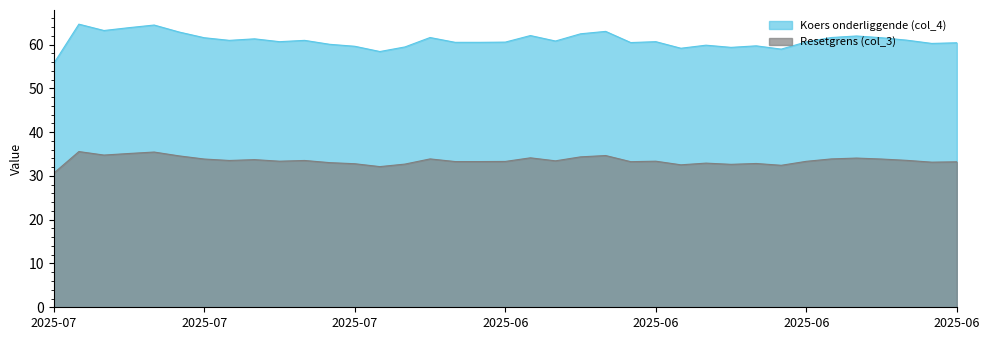

The Resetgrens (col_3) series shows 12.9 at 2025-06-17. True or false?

False